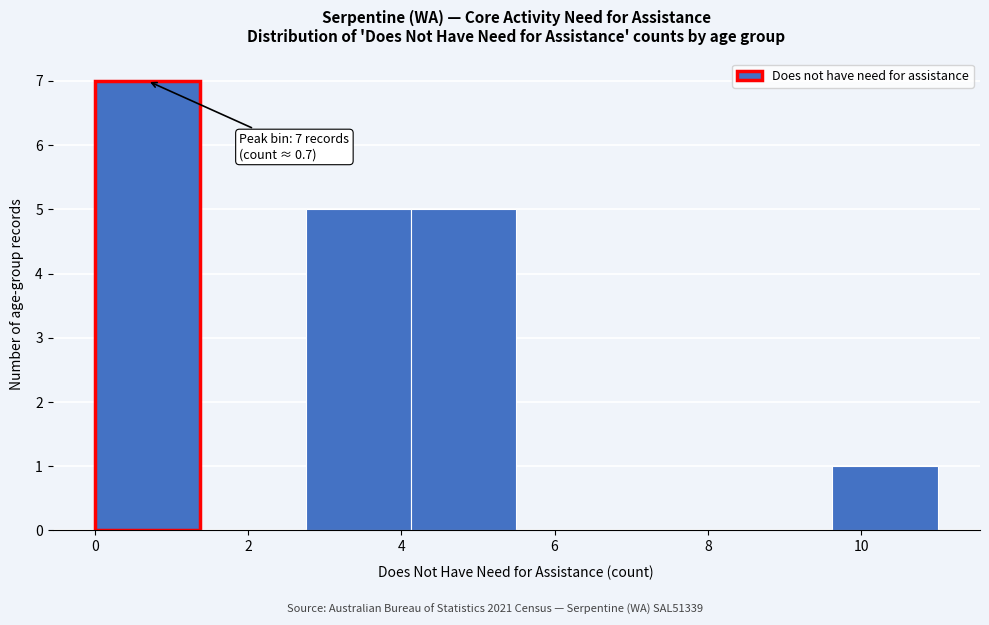

Which range on the x-axis has the tallest bar?

0.0 to 1.4